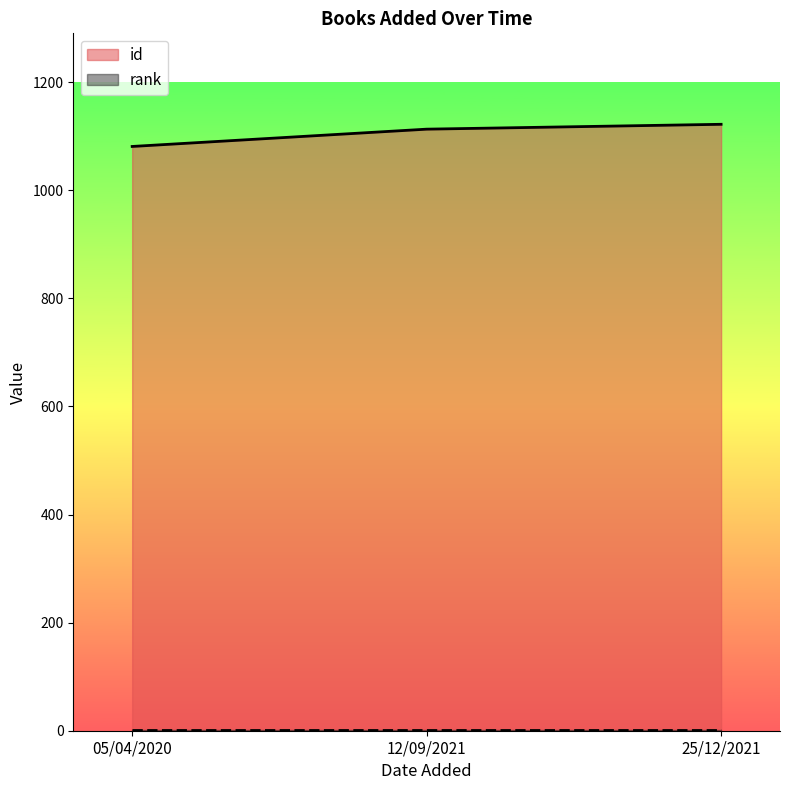

Reading right to left, extract all data points from this chart.

id: 25/12/2021=1122	12/09/2021=1113	05/04/2020=1081
rank: 25/12/2021=1	12/09/2021=1	05/04/2020=1